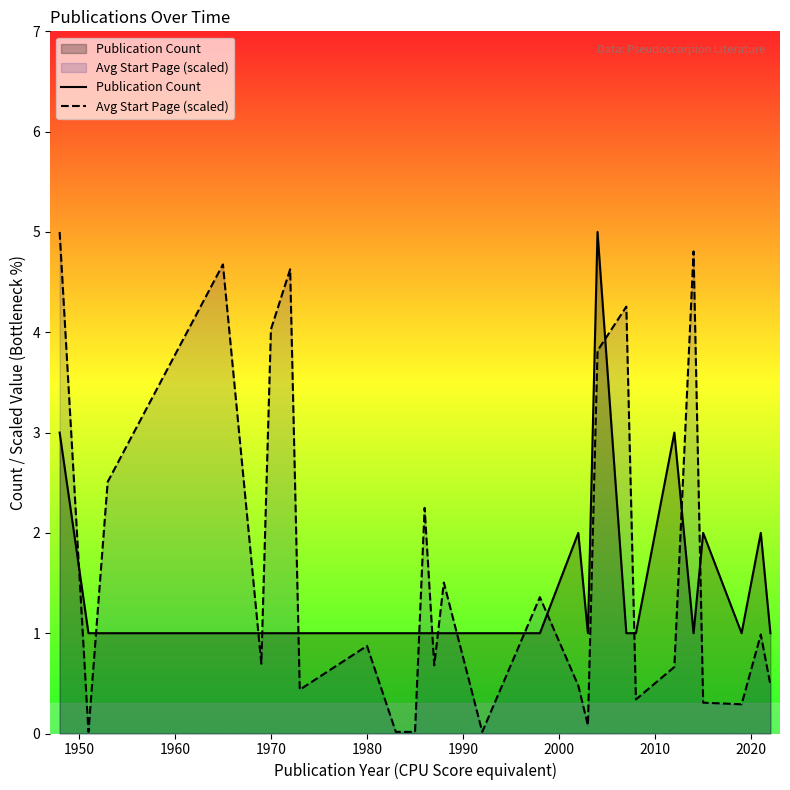

What is the greatest value displayed?

5.0